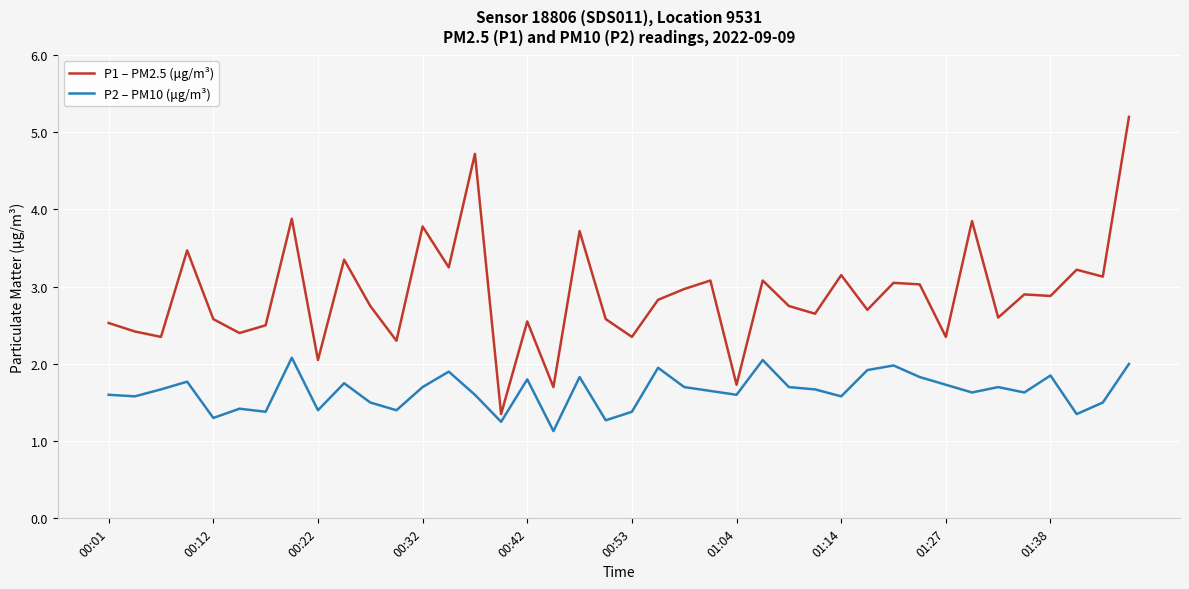

What is the minimum value shown in the chart?

1.1